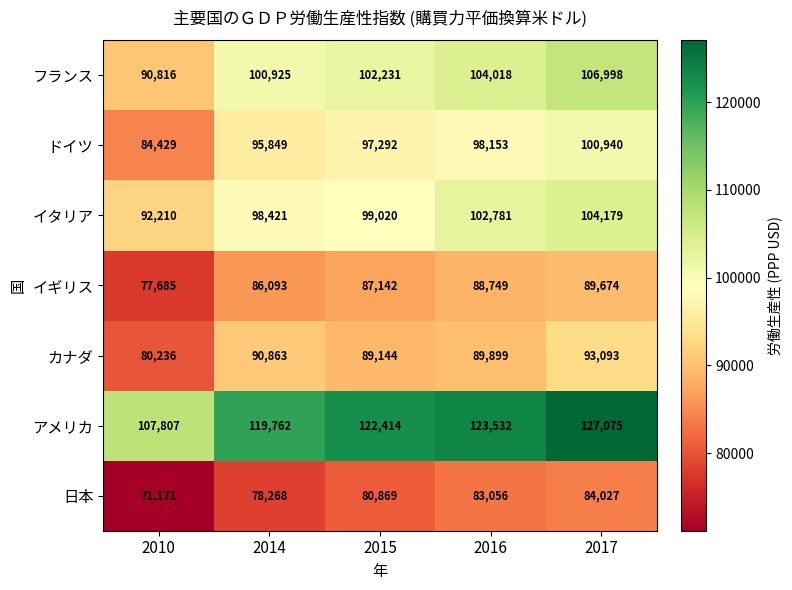

Count the number of categories in the chart.

5